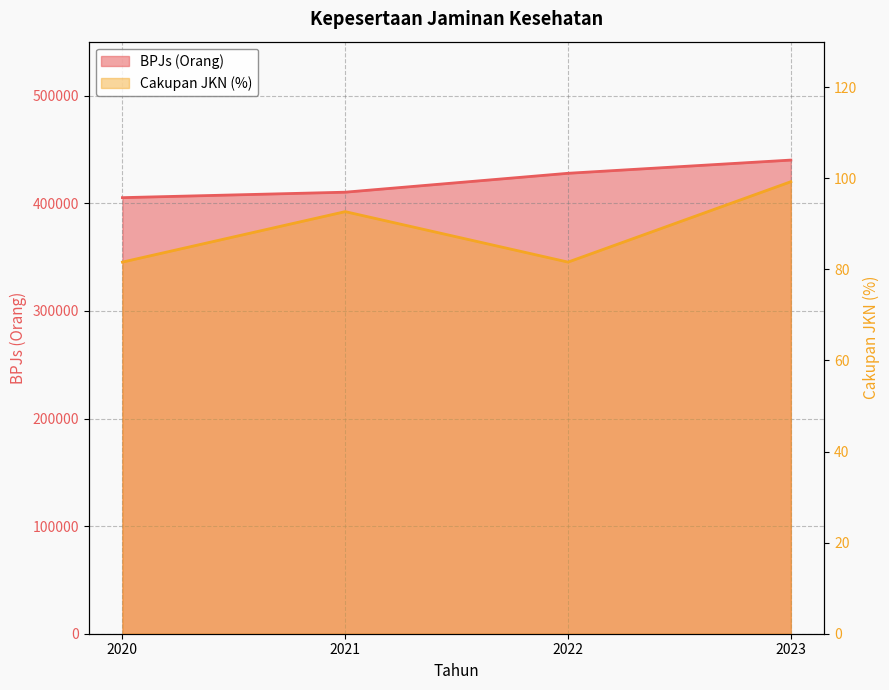

Reading right to left, list all the values displayed in this chart.

BPJs: 440282.0	427999.0	410428.0	405358.0
Cakupan JKN (%): 99.2	81.6	92.7	81.6